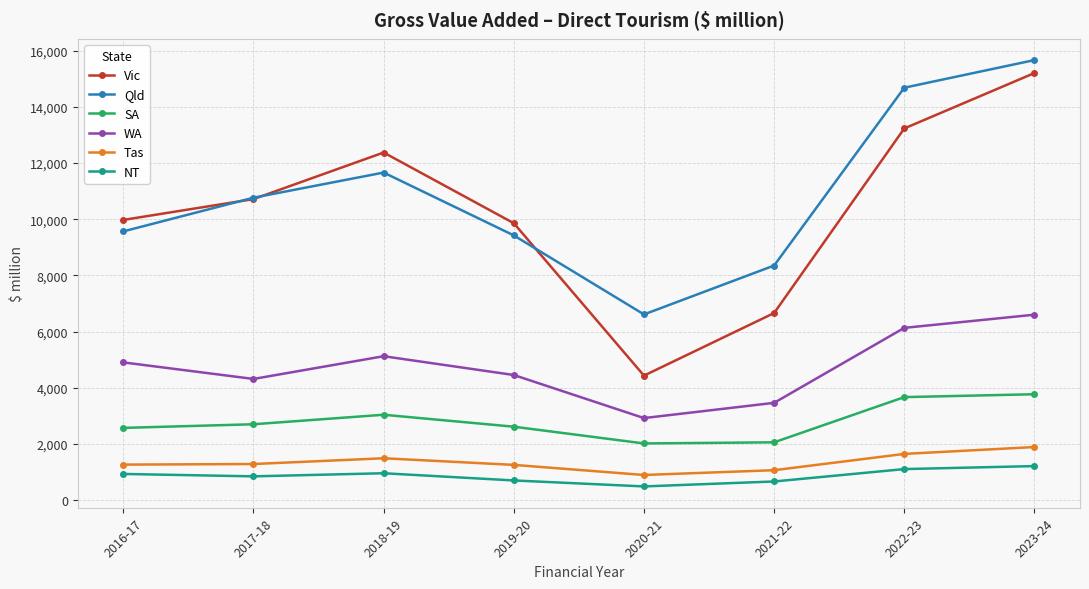

Between 2020-21 and 2023-24, which series saw the biggest shift?

Vic